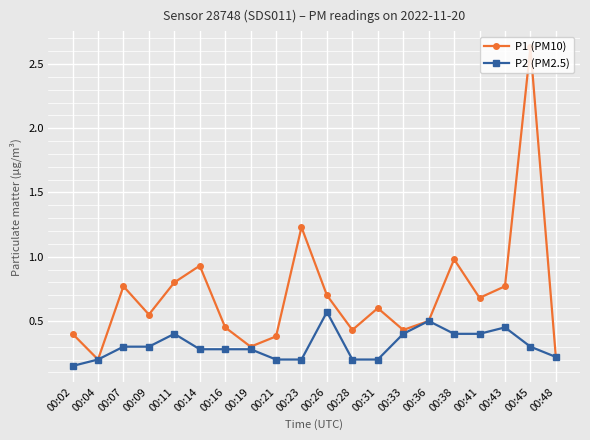

At 00:07, list the series in order from smallest to largest.

P2 (PM2.5), P1 (PM10)